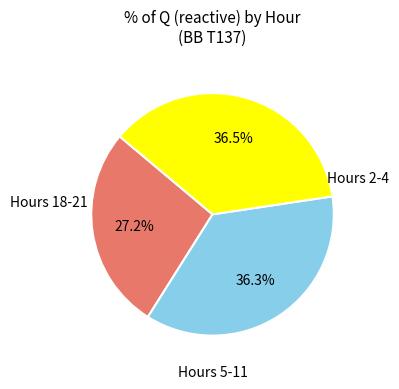

Is there any slice that represents more than half of the pie?

No